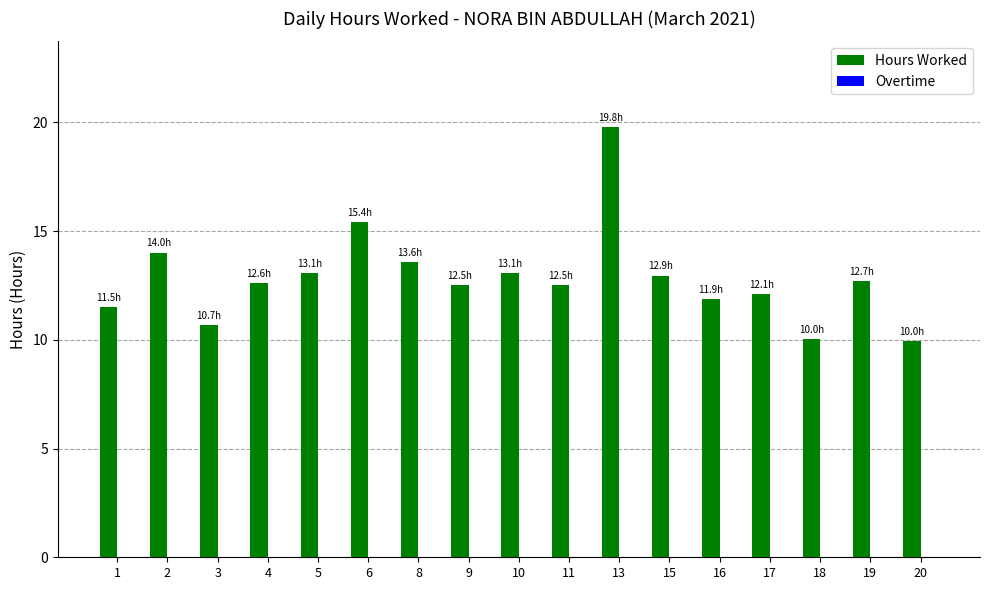

What is the average value?

12.8